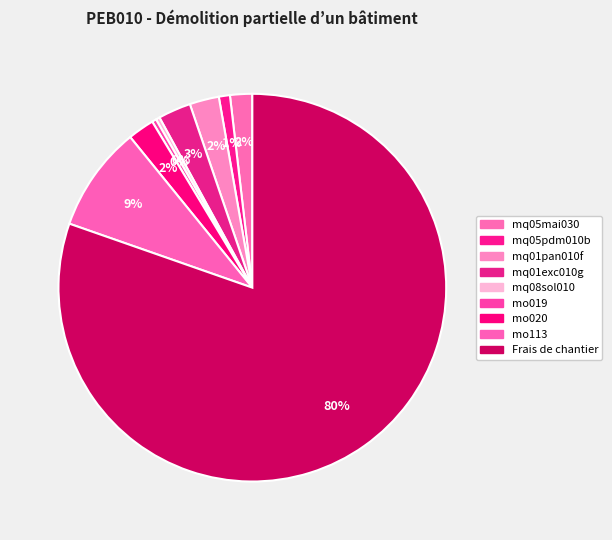

How many segments does this pie chart have?

9